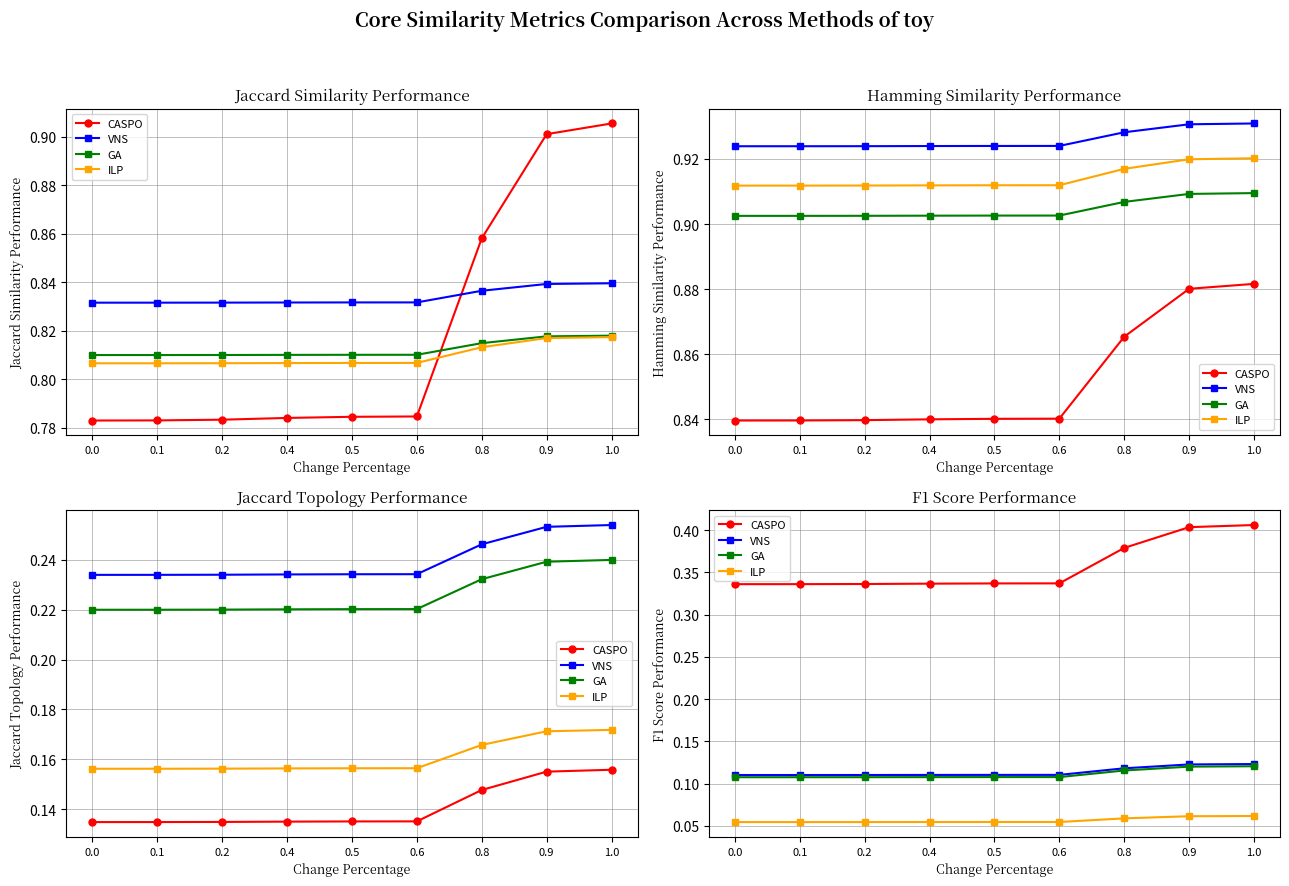

Between 0.5 and 1.0, which series saw the biggest shift?

CASPO